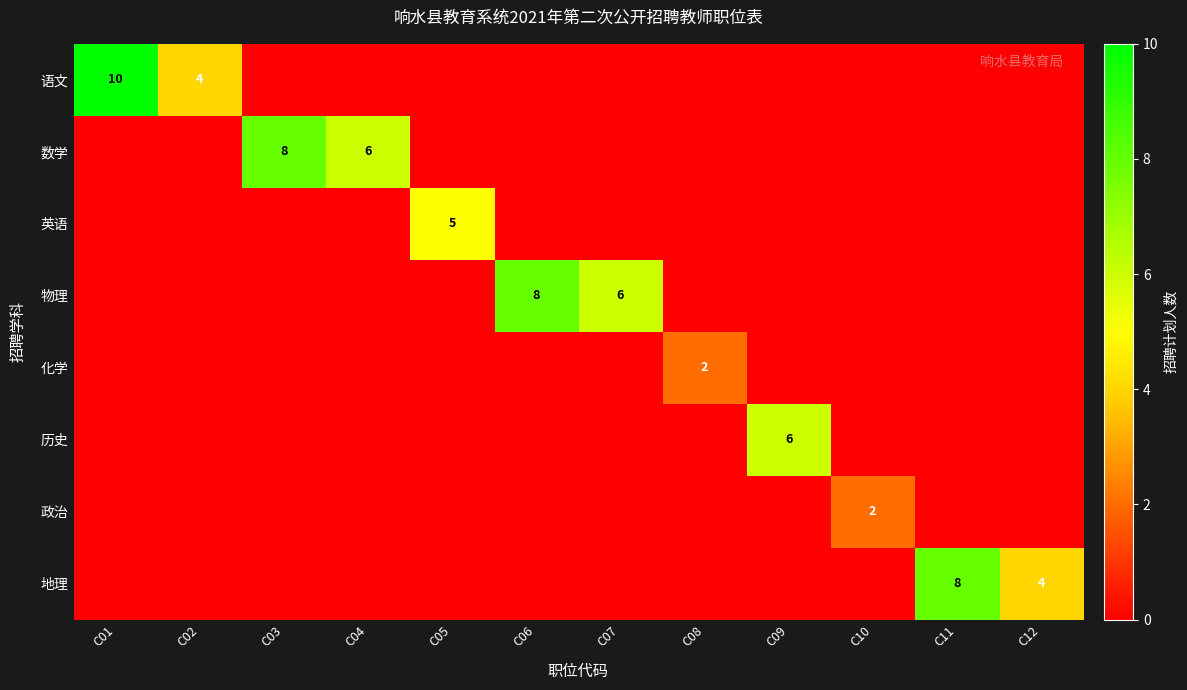

Rank the categories by 地理 value from lowest to highest.

C01, C02, C03, C04, C05, C06, C07, C08, C09, C10, C12, C11